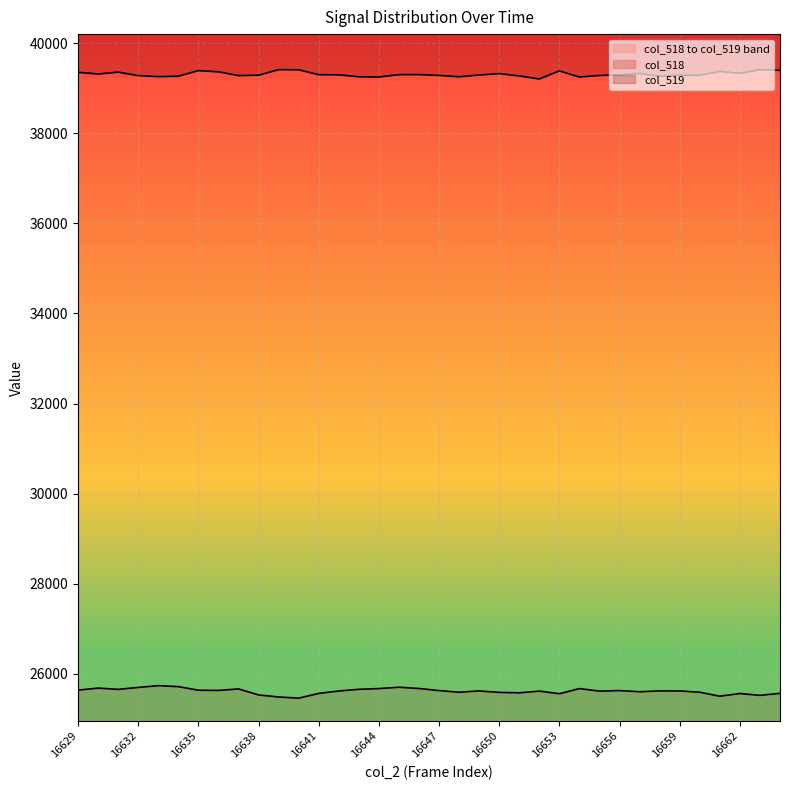

What is the total value across all series at 16662?

15249.5